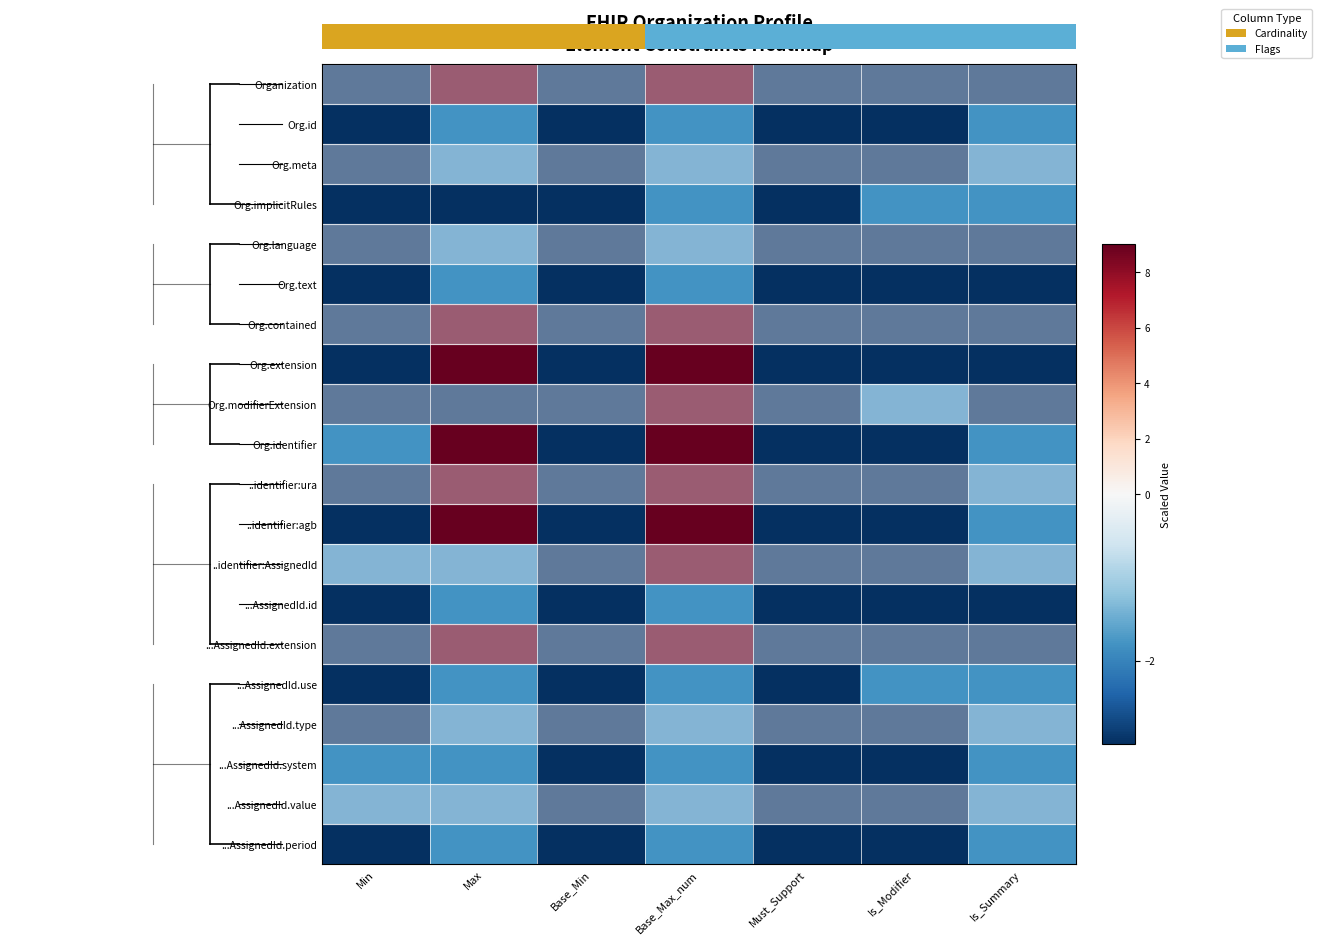

What is the difference between the maximum and minimum values in the Org.identifier series?

12.0